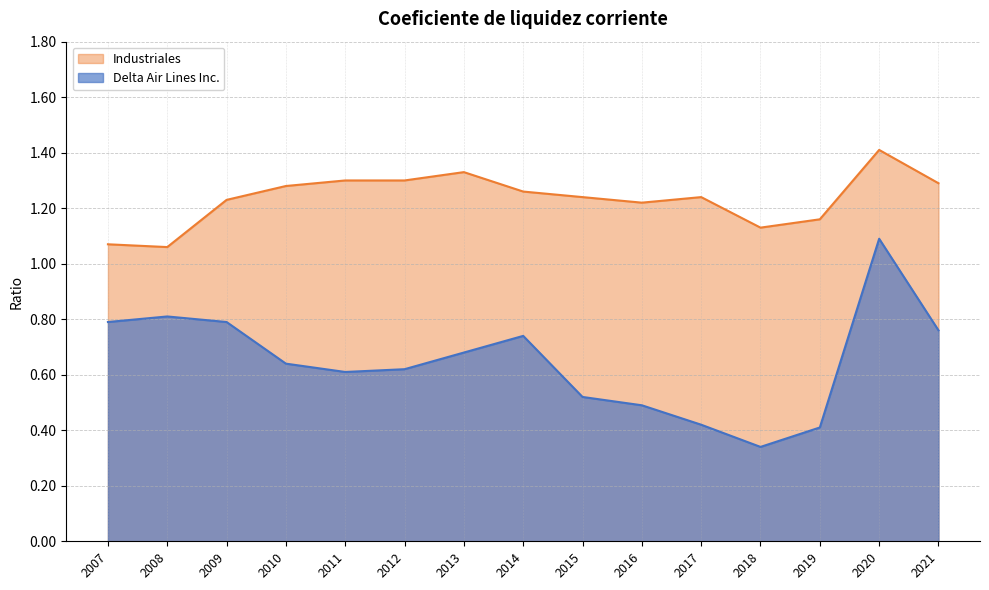

Is it true that Delta Air Lines Inc. equals 0.8 at 2008?

True